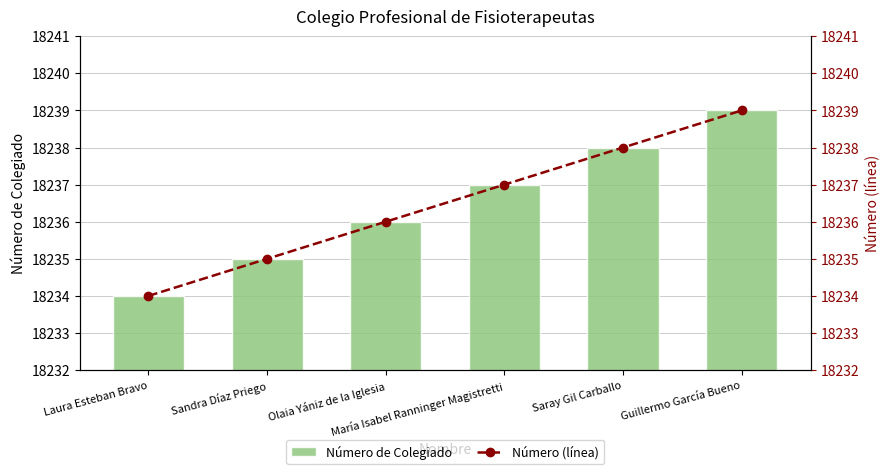

Which series changed the most between Laura Esteban Bravo and María Isabel Ranninger Magistretti?

NUMERO